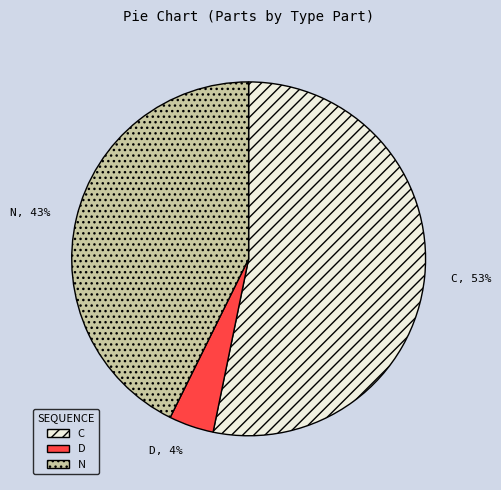

Is the sum of N and C greater than half?

Yes